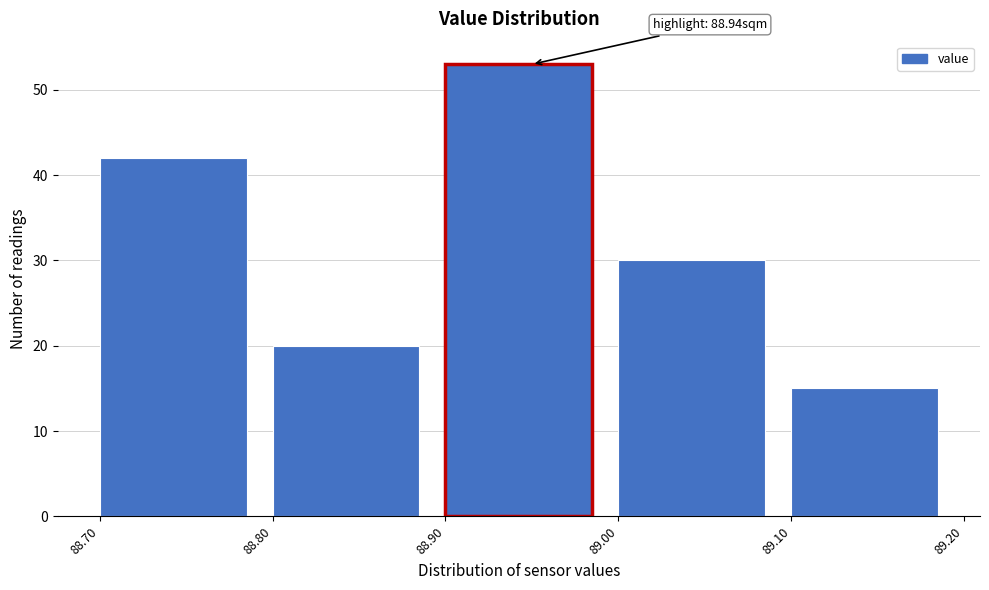

Over which range of the x-axis is the bar tallest?

88.90 to 89.00